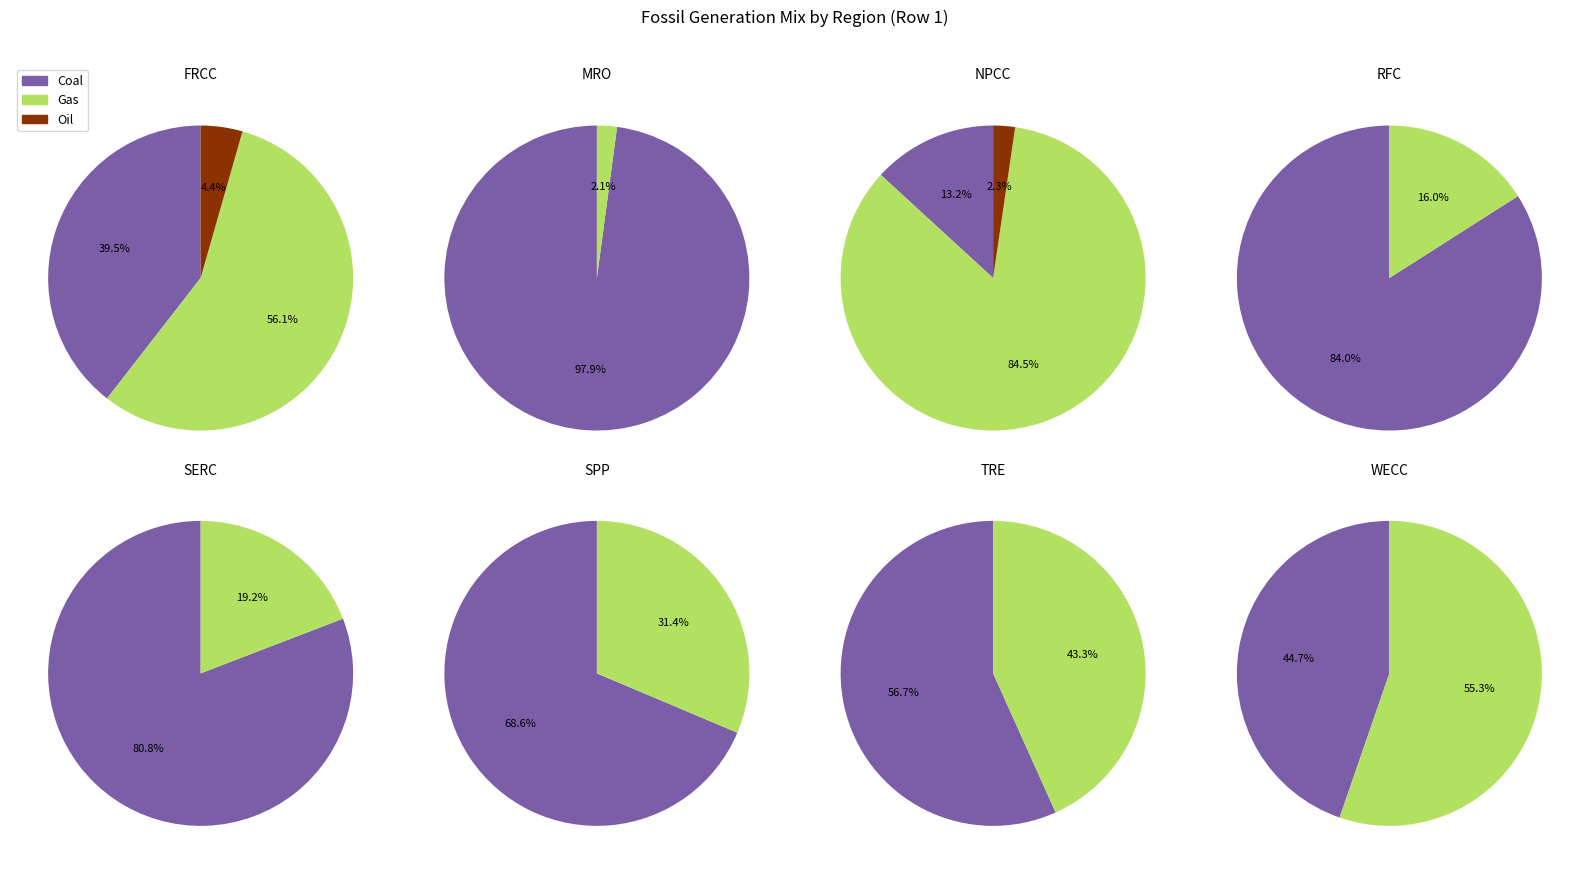

Rank the series by their average value, from highest to lowest.

Coal, Gas, Oil